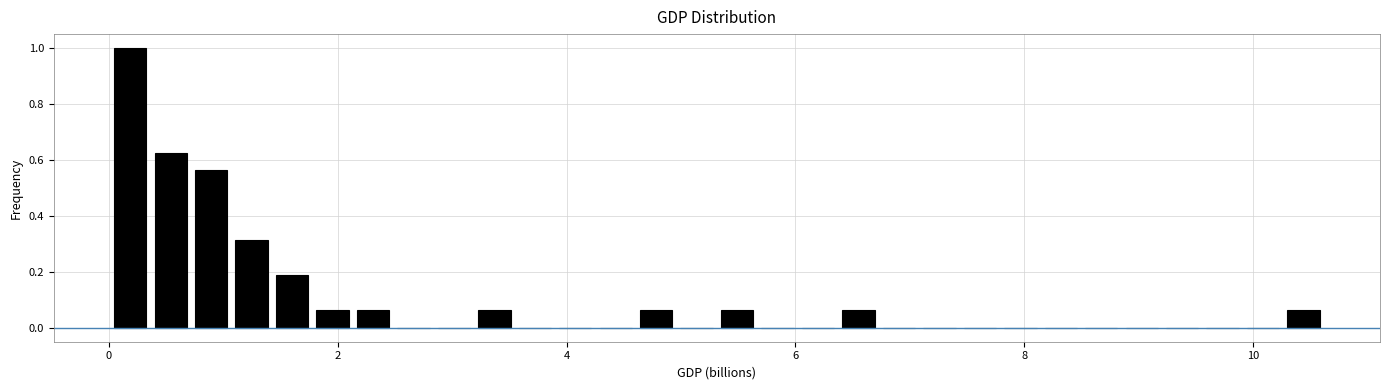

Read against the x-axis, roughly where is the centre of the tallest bar?

0.2